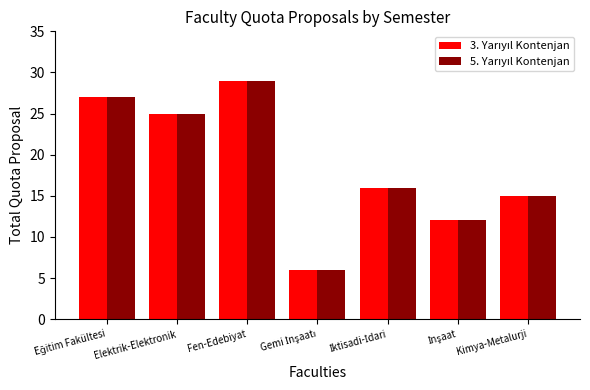

At how many categories does at least one series exceed 22?

3